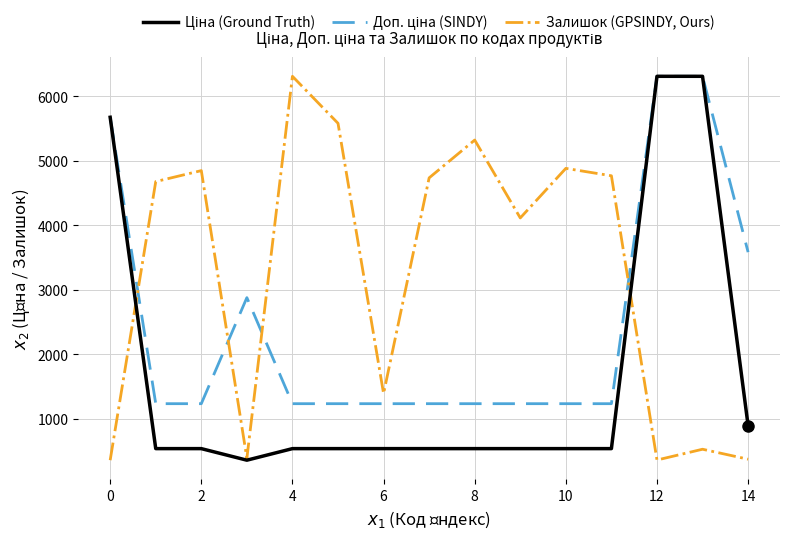

What is the minimum value shown in the chart?

359.9